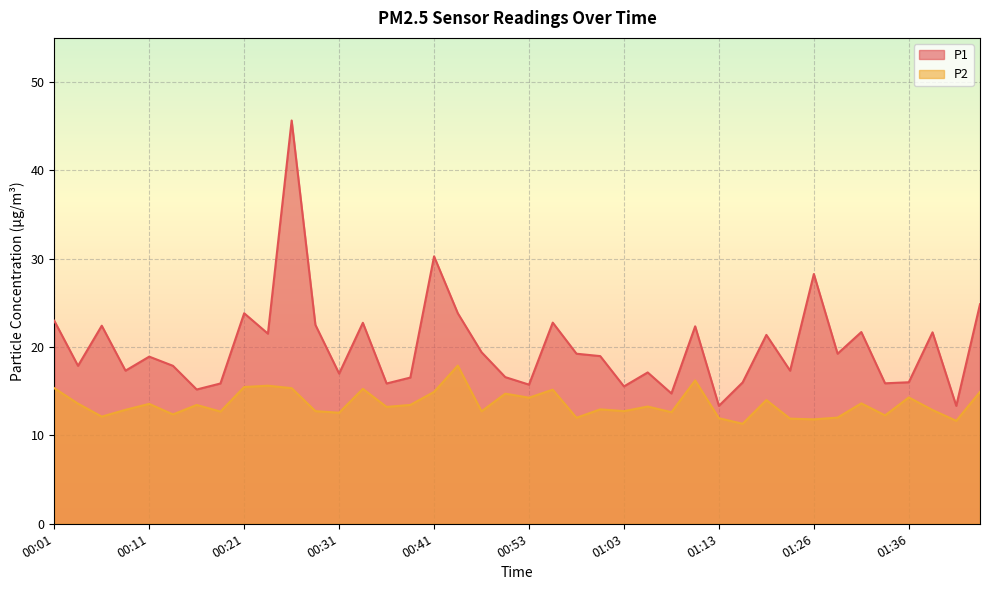

Rank the categories by P1 value from lowest to highest.

01:13, 01:41, 01:08, 00:16, 01:03, 00:53, 00:18, 00:36, 01:33, 01:18, 01:36, 00:38, 00:48, 00:31, 01:06, 00:08, 01:23, 00:03, 00:13, 00:11, 01:01, 00:58, 01:28, 00:46, 01:21, 00:23, 01:38, 01:31, 01:11, 00:06, 00:28, 00:33, 00:56, 00:01, 00:21, 00:43, 01:43, 01:26, 00:41, 00:26